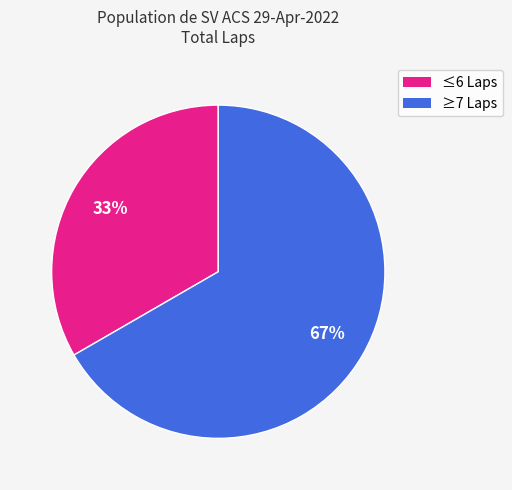

Is there a majority slice in this chart?

Yes